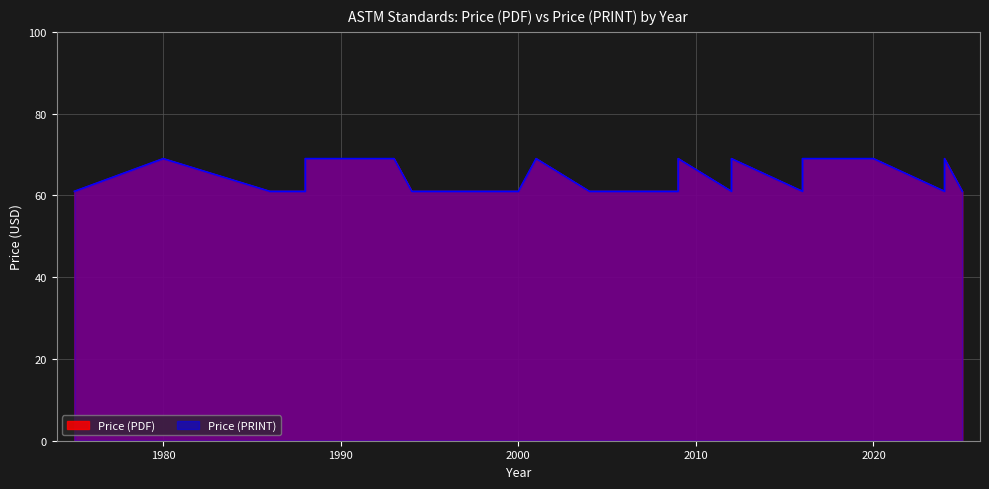

What value does the Price (PDF) series have at 2025?

61